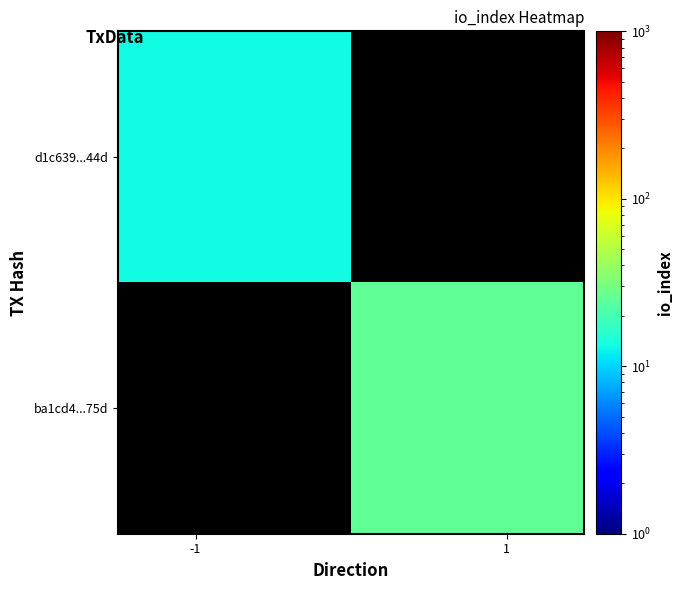

Count the number of categories in the chart.

2